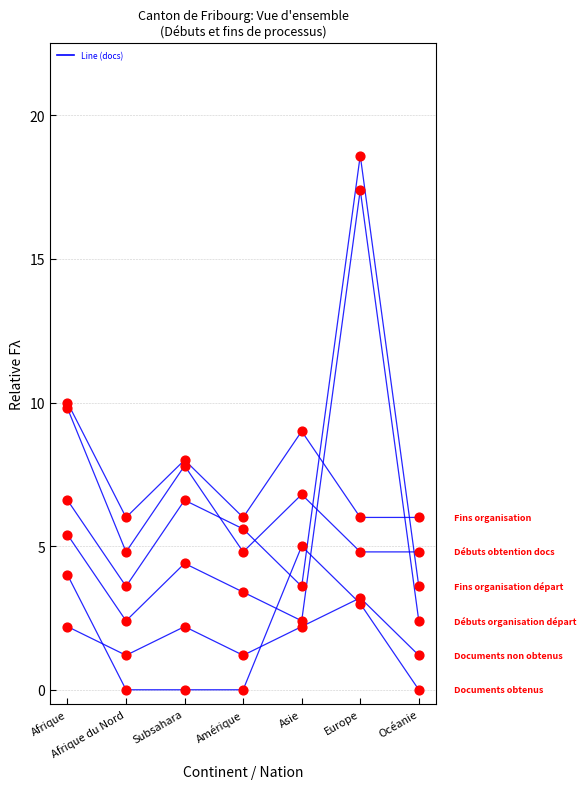

How many lines are shown in the chart?

6